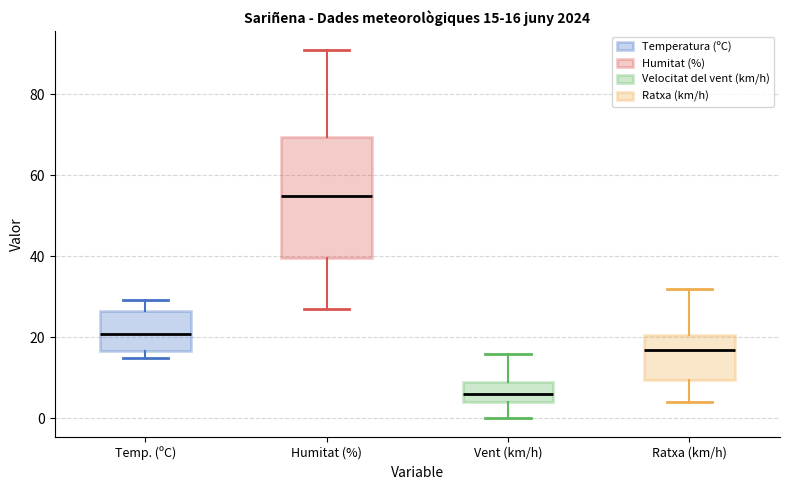

Which box's median line is the highest?

Humitat (%)